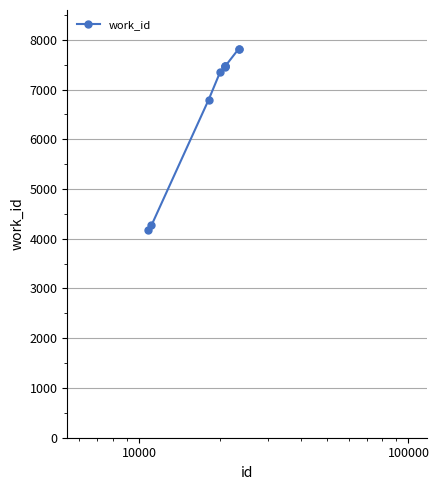

What is the difference between the maximum and minimum values?

3642